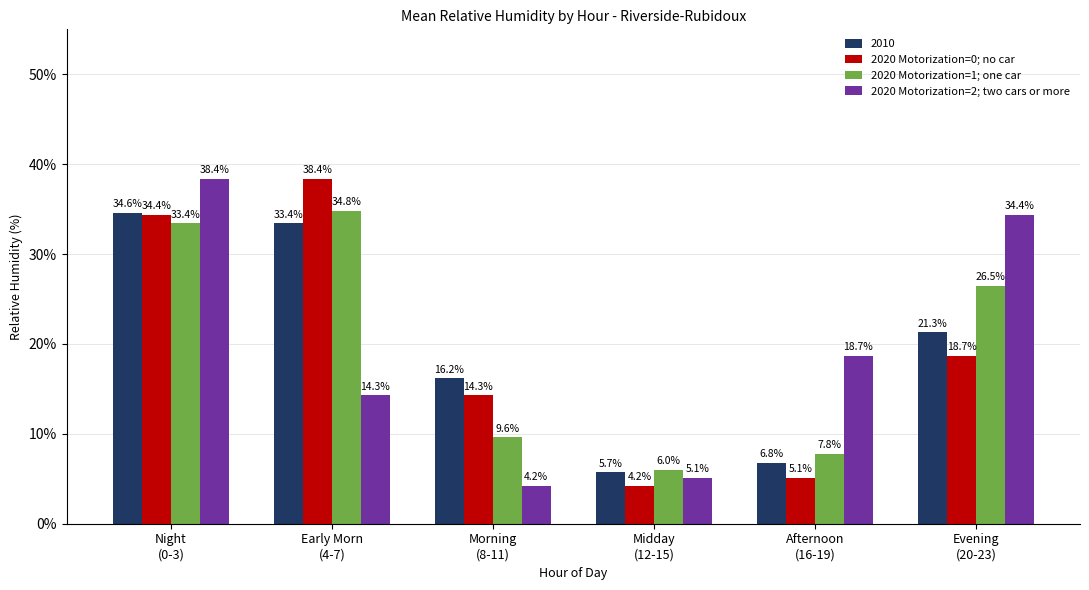

Reading right to left, extract all data points from this chart.

2010: 21.3	6.8	5.7	16.2	33.4	34.6
2020 Motorization=0; no car: 18.7	5.1	4.2	14.3	38.4	34.4
2020 Motorization=1; one car: 26.5	7.8	6.0	9.6	34.8	33.4
2020 Motorization=2; two cars or more: 34.4	18.7	5.1	4.2	14.3	38.4